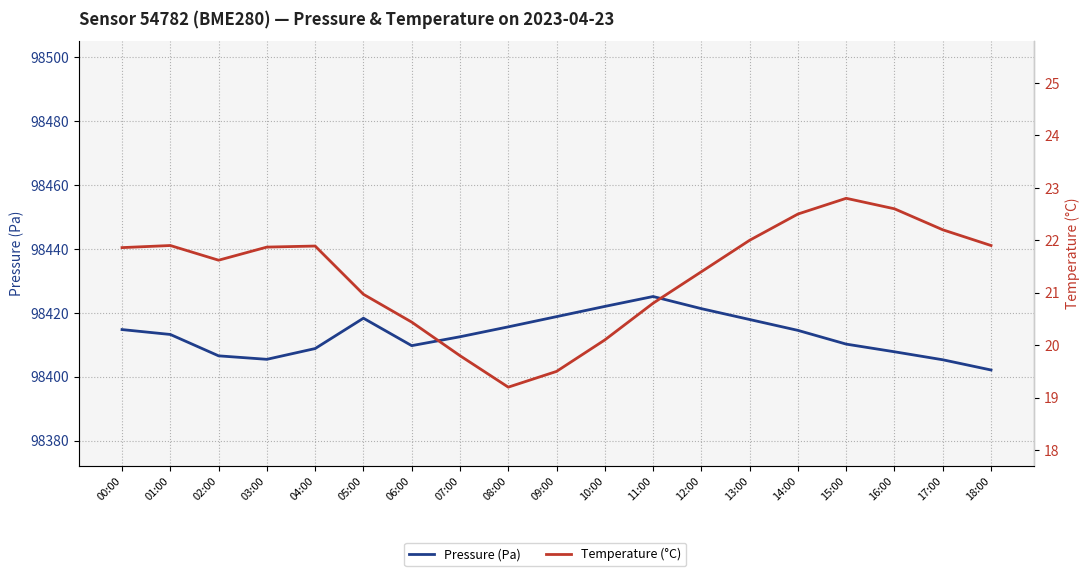

List the series in order of their overall mean, lowest first.

Temperature (°C), Pressure (Pa)